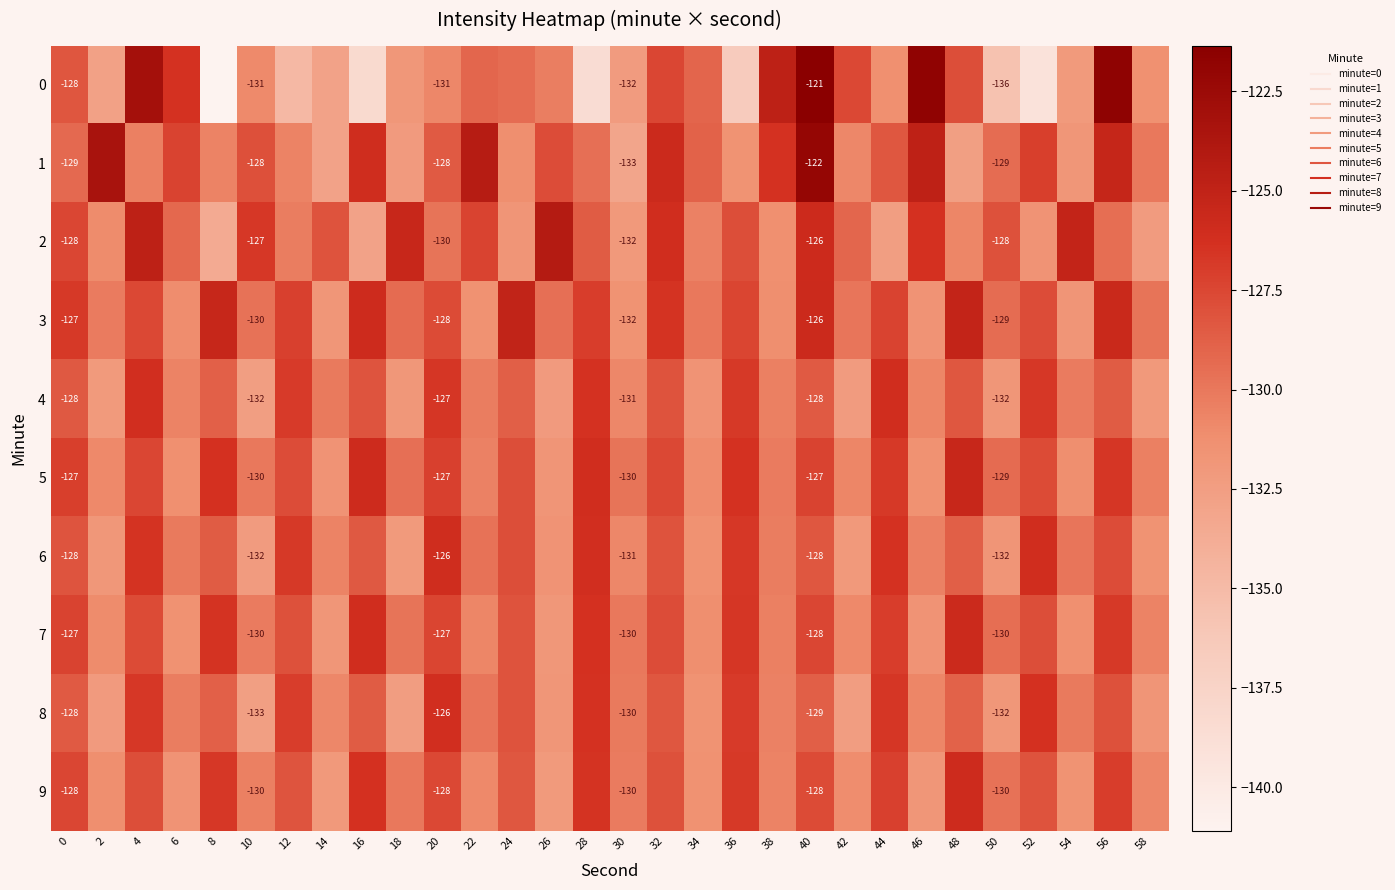

Which series has the largest total across all categories?

3